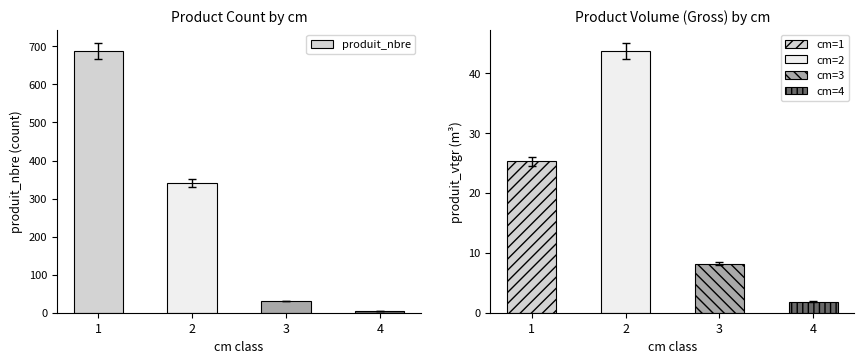

What is the smallest value displayed?

5